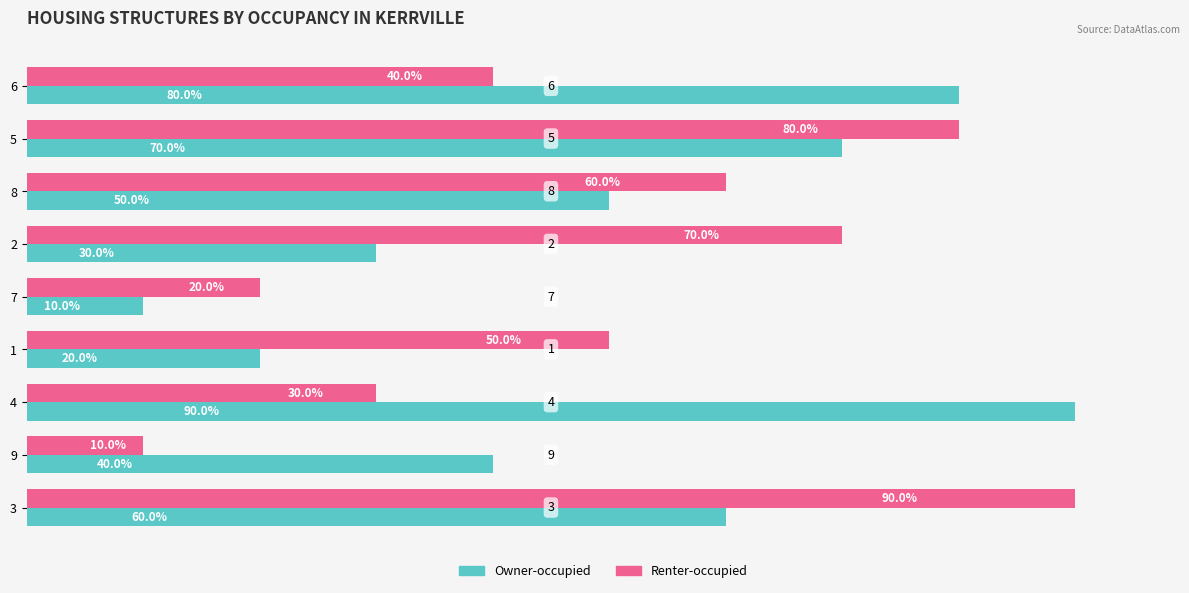

What are all the series names shown in the legend?

Owner-occupied, Renter-occupied